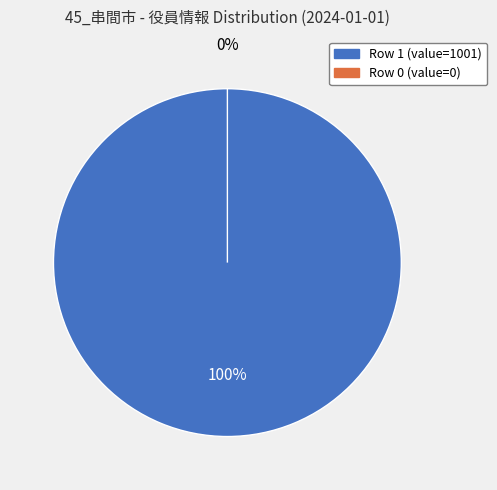

Is it true that 0 is 1% of the pie?

False